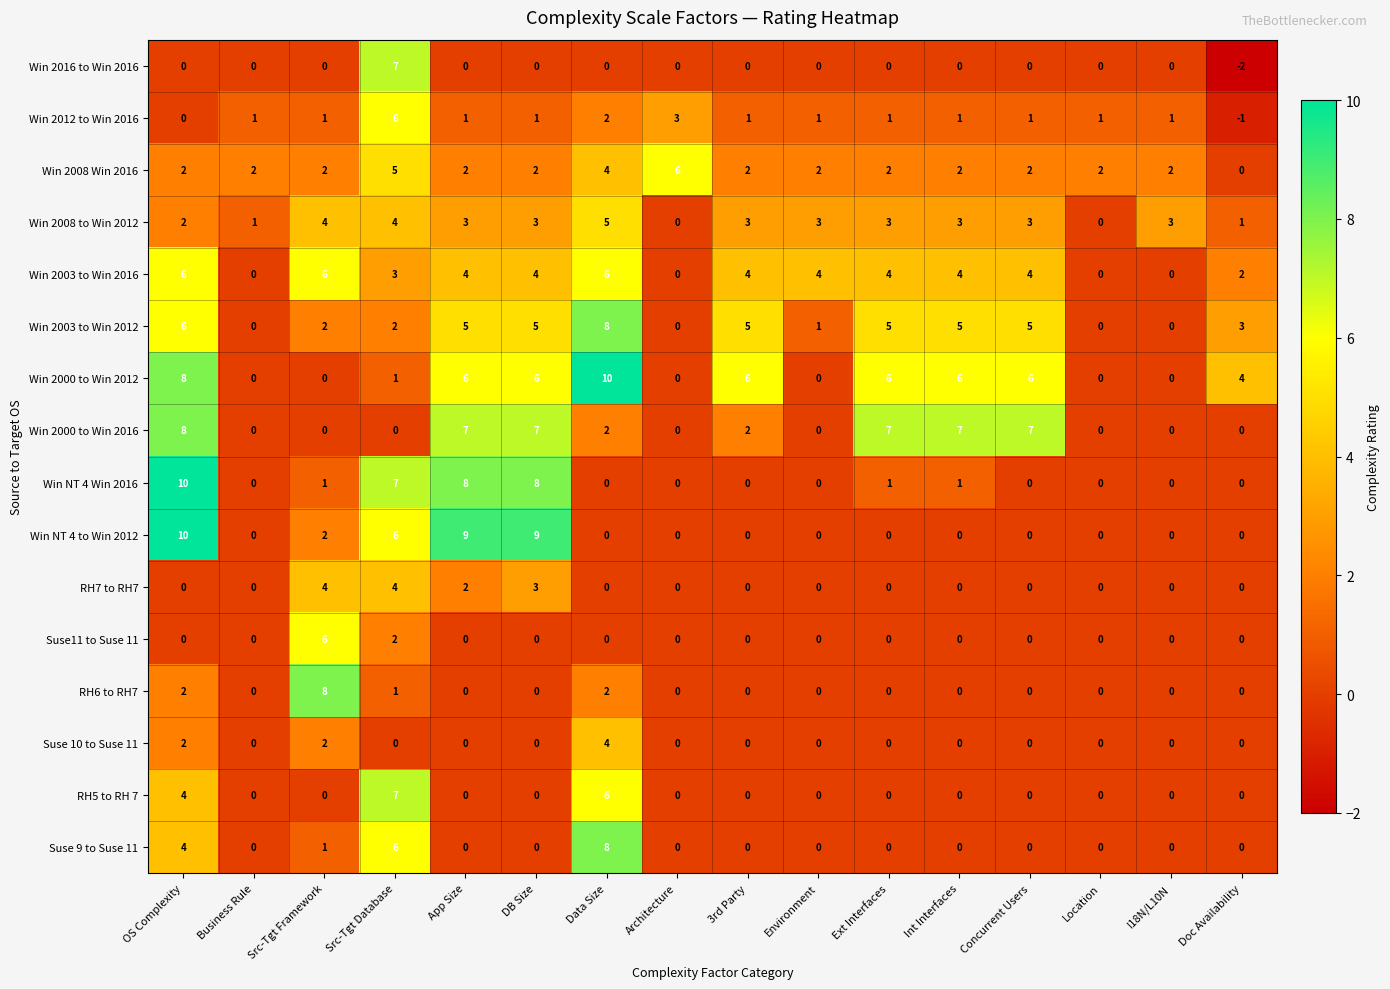

What is the spread (max minus min) of values at Ext Interfaces?

7